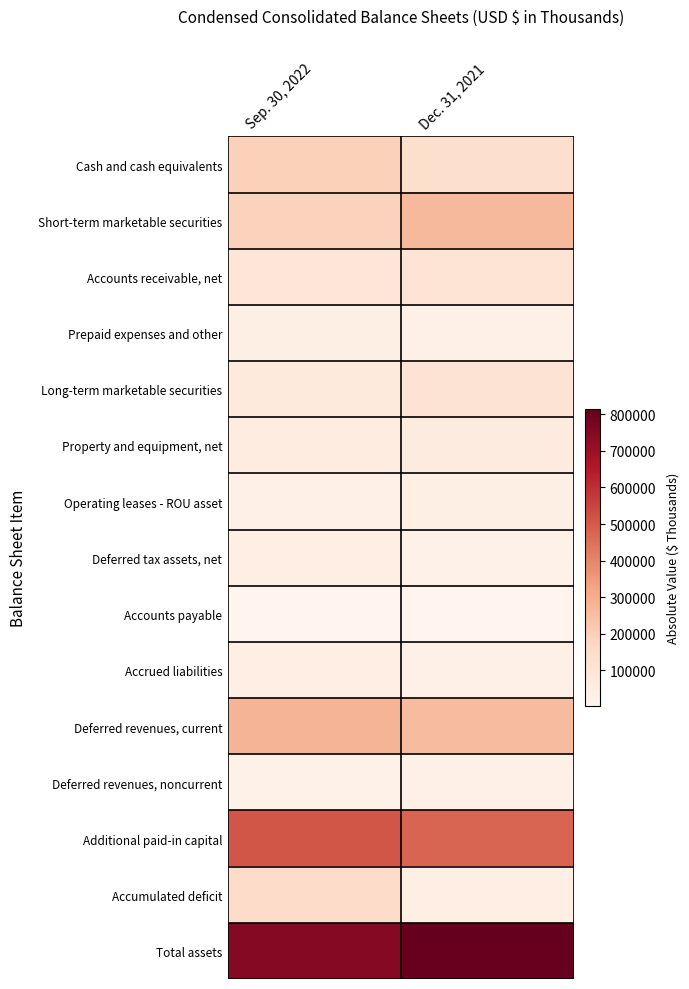

Reading left to right, extract all data points from this chart.

Cash and cash equivalents: Sep. 30, 2022=193902	Dec. 31, 2021=137328
Short-term marketable securities: Sep. 30, 2022=191378	Dec. 31, 2021=267960
Accounts receivable, net: Sep. 30, 2022=98717	Dec. 31, 2021=108998
Prepaid expenses and other: Sep. 30, 2022=38736	Dec. 31, 2021=32112
Long-term marketable securities: Sep. 30, 2022=70997	Dec. 31, 2021=111198
Property and equipment, net: Sep. 30, 2022=53935	Dec. 31, 2021=61854
Operating leases - ROU asset: Sep. 30, 2022=31454	Dec. 31, 2021=37016
Deferred tax assets, net: Sep. 30, 2022=39802	Dec. 31, 2021=25087
Accounts payable: Sep. 30, 2022=1308	Dec. 31, 2021=1296
Accrued liabilities: Sep. 30, 2022=42816	Dec. 31, 2021=32504
Deferred revenues, current: Sep. 30, 2022=278947	Dec. 31, 2021=257872
Deferred revenues, noncurrent: Sep. 30, 2022=24182	Dec. 31, 2021=32753
Additional paid-in capital: Sep. 30, 2022=510557	Dec. 31, 2021=477323
Accumulated deficit: Sep. 30, 2022=155452	Dec. 31, 2021=41655
Total assets: Sep. 30, 2022=747631	Dec. 31, 2021=814559